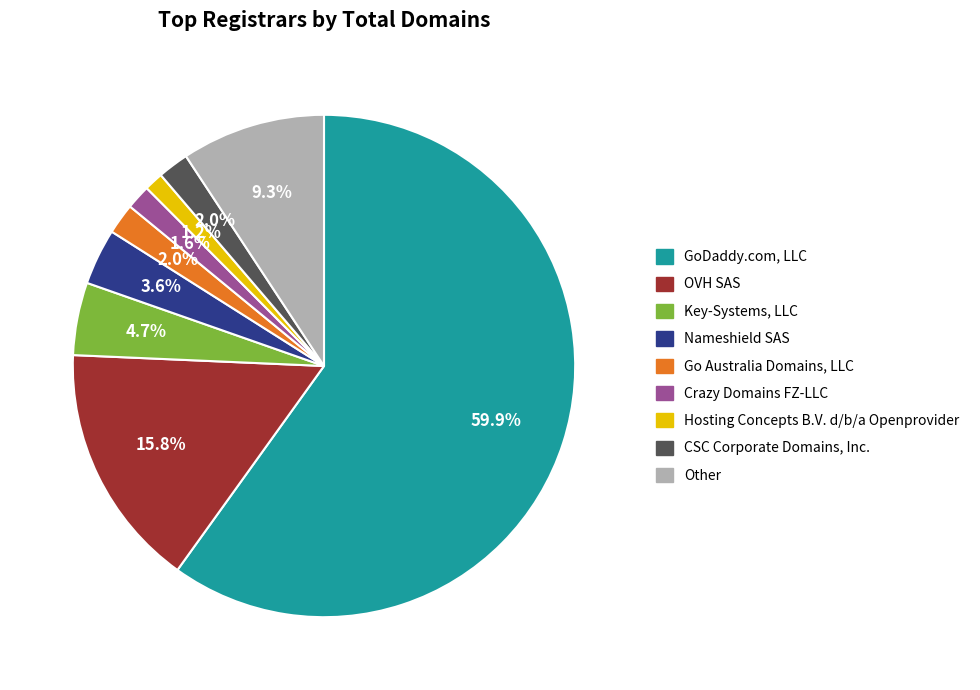

How much of the chart is everything except Key-Systems, LLC?

95.3%